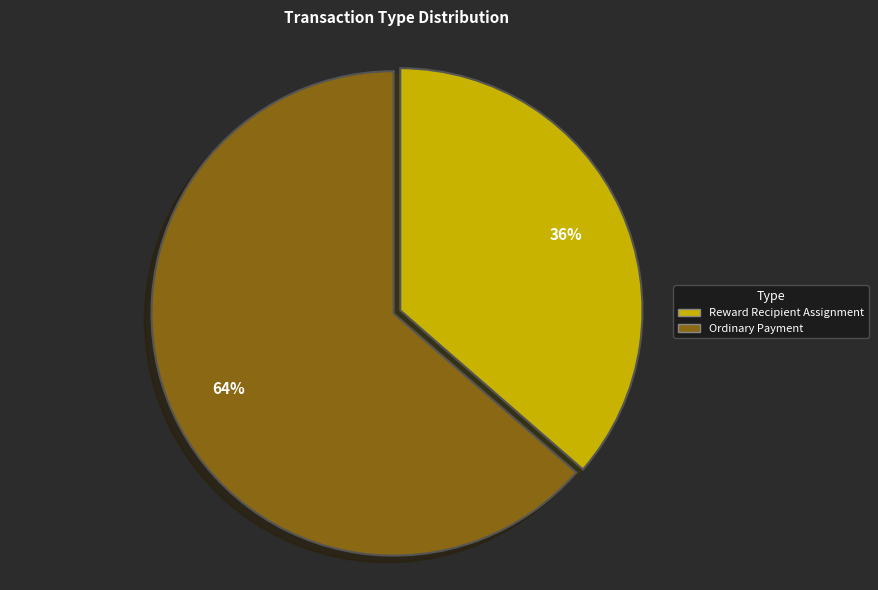

To the nearest percent, what portion does Reward Recipient Assignment represent?

36%